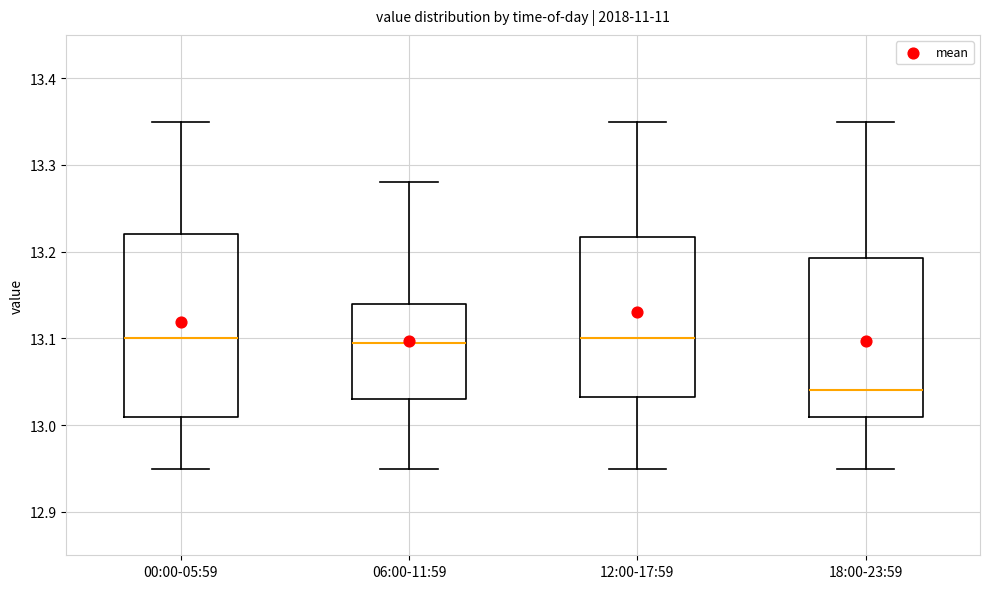

Reading left to right, read every box against the y-axis: the position of its median line, the range the box covers, and the ends of its whiskers. The values are not printed on the chart, so give them approximately, as read against the axis.

00:00-05:59: median 13.10, box 13.01 to 13.22, whiskers 12.95 to 13.35
06:00-11:59: median 13.10, box 13.03 to 13.14, whiskers 12.95 to 13.28
12:00-17:59: median 13.10, box 13.03 to 13.22, whiskers 12.95 to 13.35
18:00-23:59: median 13.04, box 13.01 to 13.19, whiskers 12.95 to 13.35